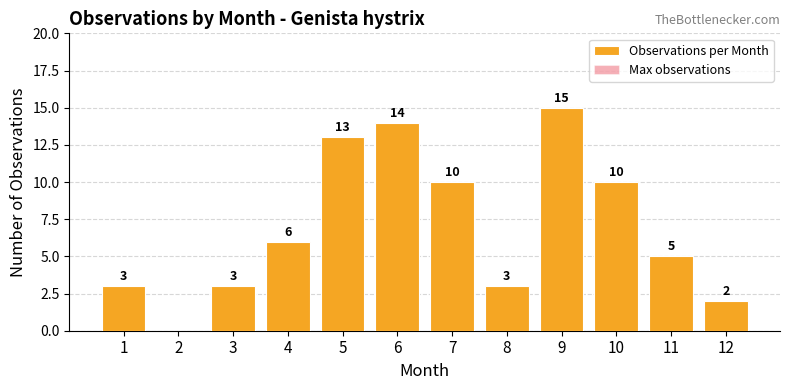

What are all the series names shown in the legend?

Observations per Month, Max observations